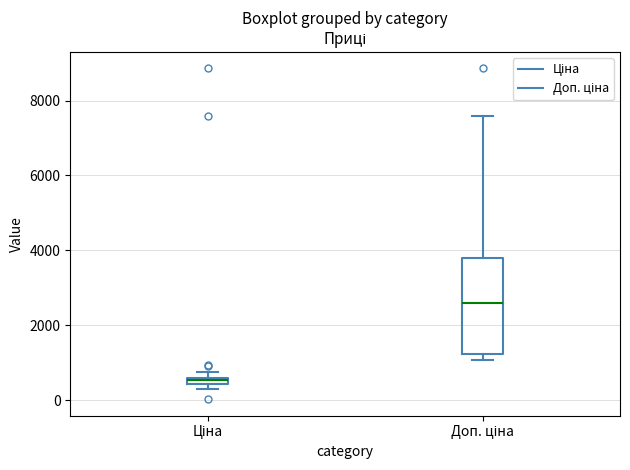

Which box is the tallest, from its lower edge to its upper edge?

Доп. ціна